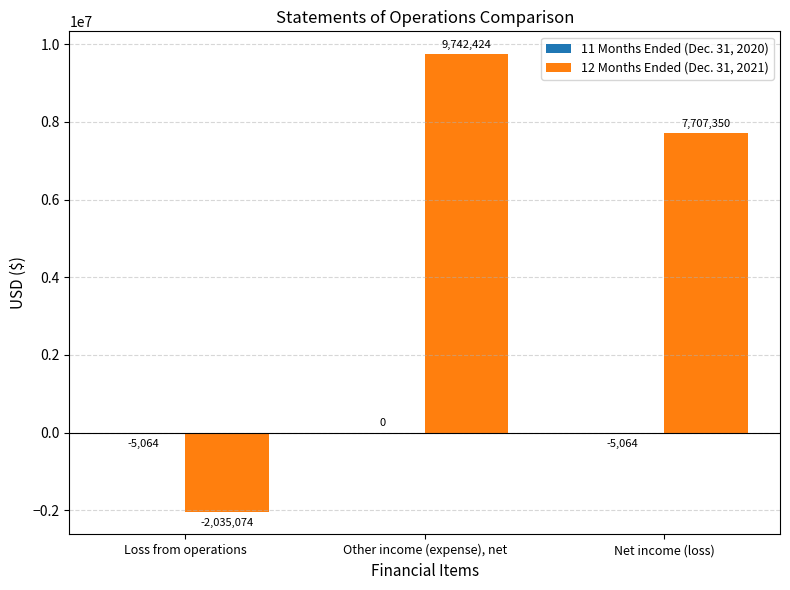

Which series has the largest total across all categories?

12 Months Ended (Dec. 31, 2021)